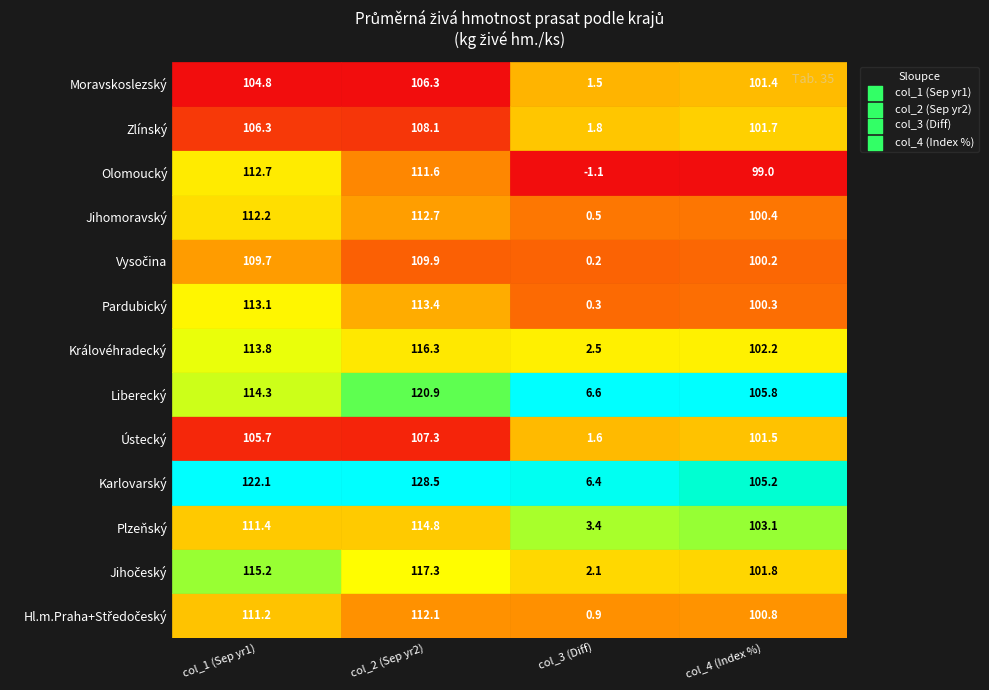

Read the Liberecký value at 0.

114.3